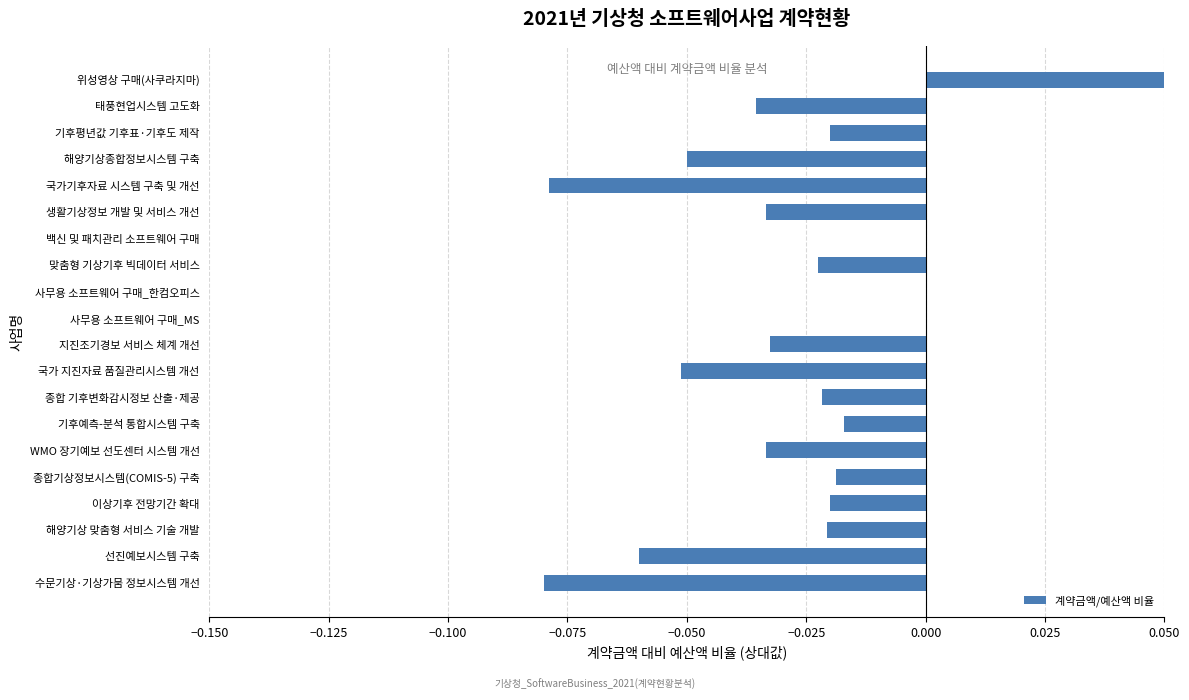

How many categories are shown in the chart?

20